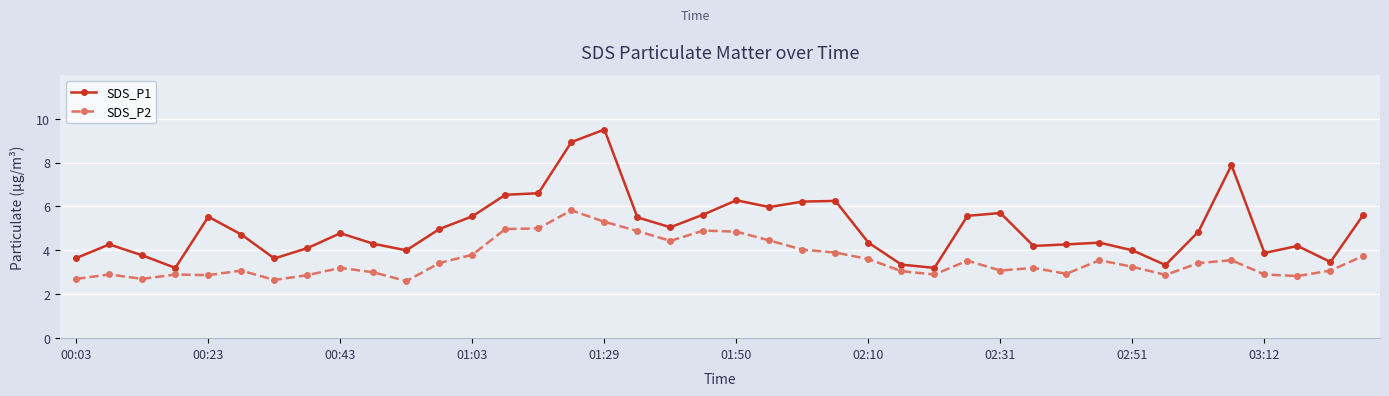

Which series has the largest total across all categories?

SDS_P1